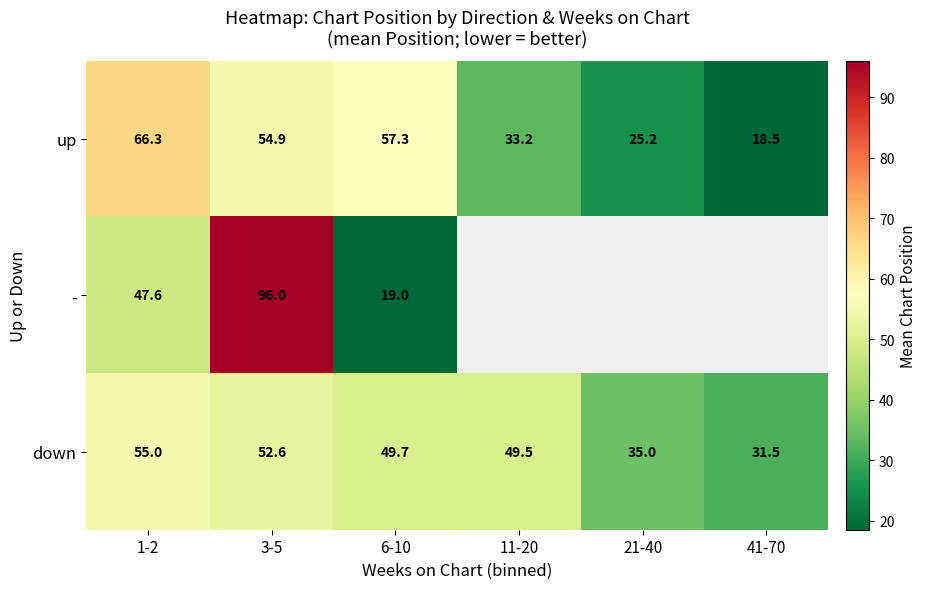

Which category has the lowest value in the down series?

41-70